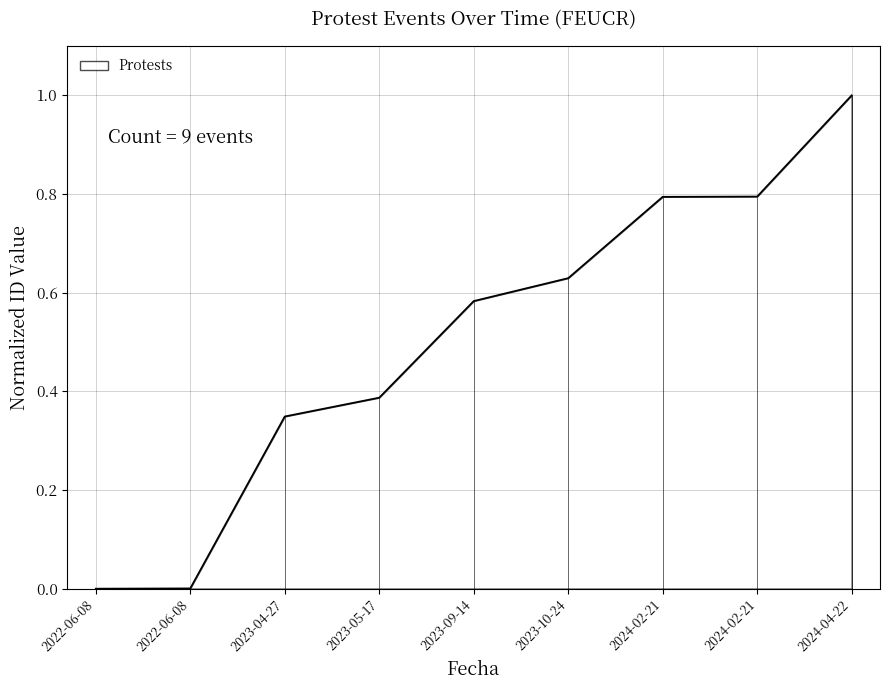

Rank the categories by value from highest to lowest.

2024-04-22, 2024-02-21, 2024-02-21, 2023-10-24, 2023-09-14, 2023-05-17, 2023-04-27, 2022-06-08, 2022-06-08